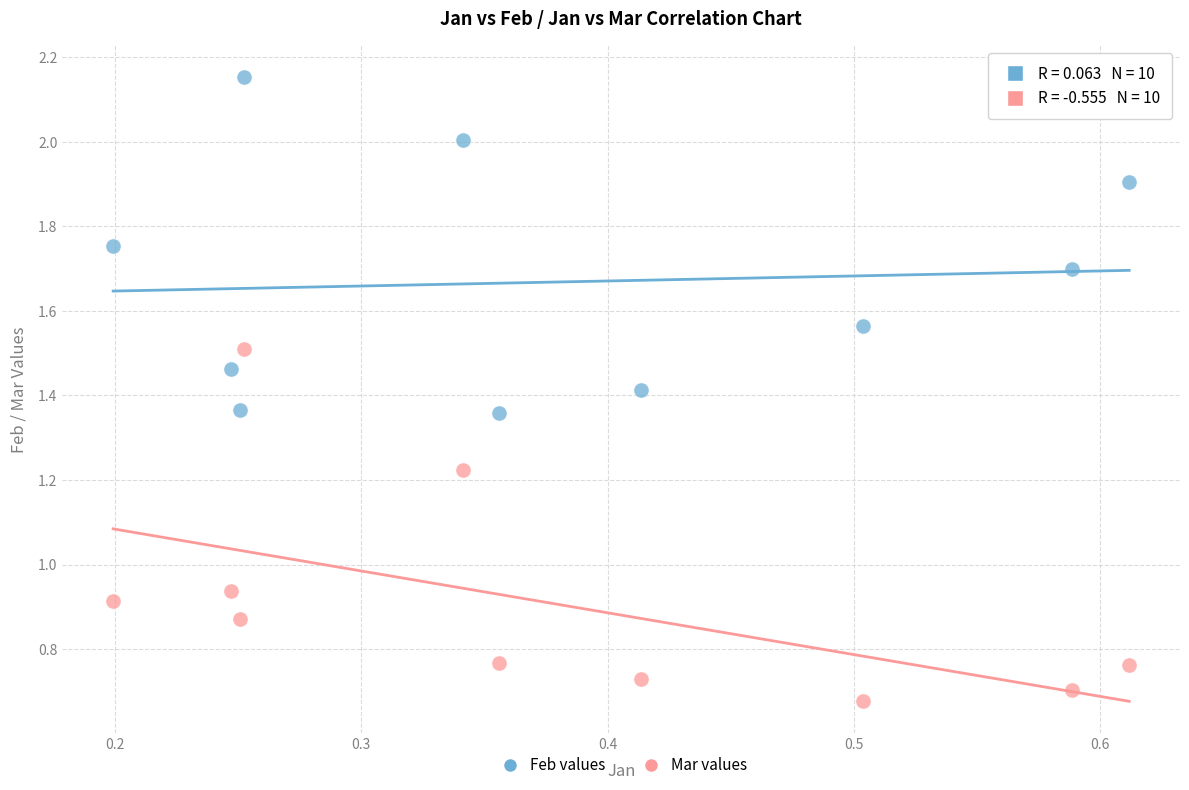

Which series contains the highest Y value?

Feb values